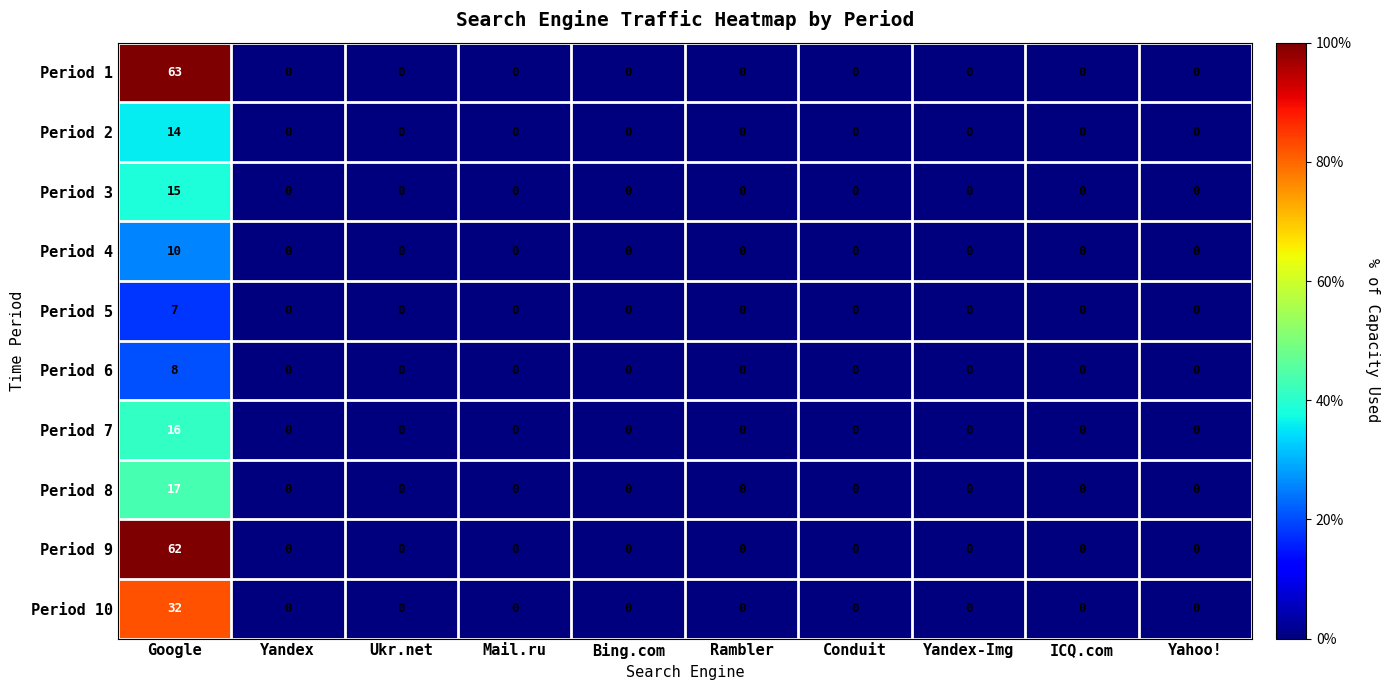

The Period 2 series shows 0 at ICQ.com. True or false?

True